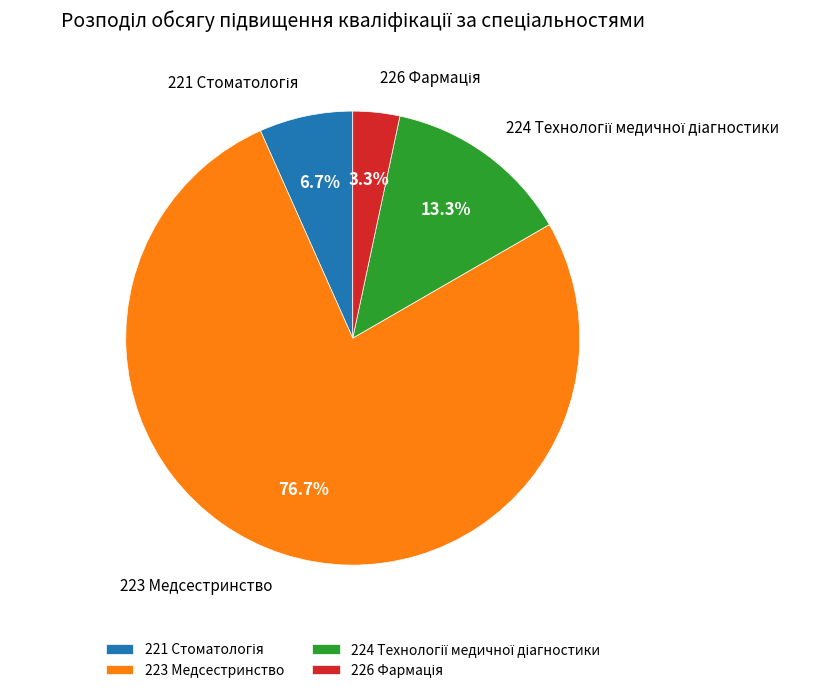

How much of the chart is everything except 223 Медсестринство?

23.3%